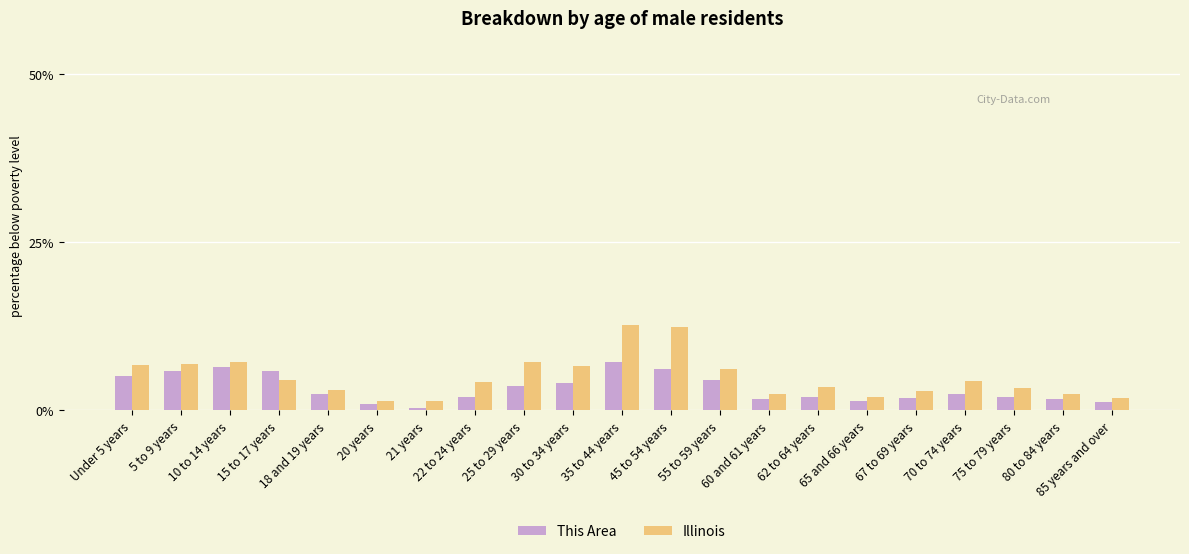

The value of This Area at 21 years is 0.4. True or false?

True